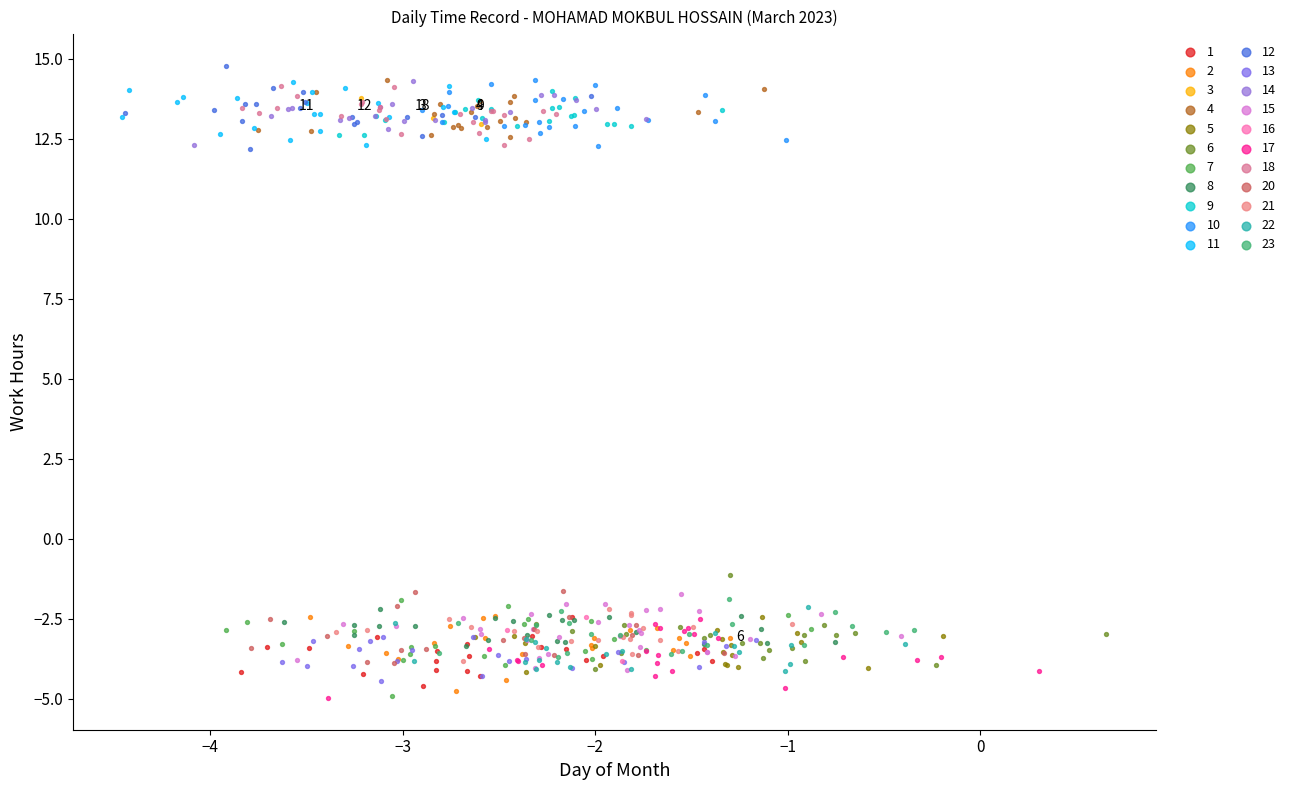

What are all the series names shown in the legend?

1, 2, 3, 4, 5, 6, 7, 8, 9, 10, 11, 12, 13, 14, 15, 16, 17, 18, 20, 21, 22, 23